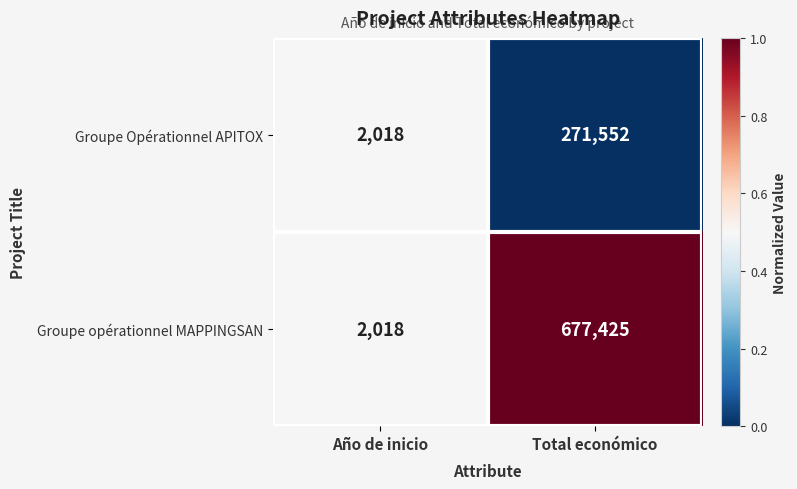

Reading left to right, extract all data points from this chart.

Groupe Opérationnel APITOX: 2018	271552
Groupe opérationnel MAPPINGSAN: 2018	677425